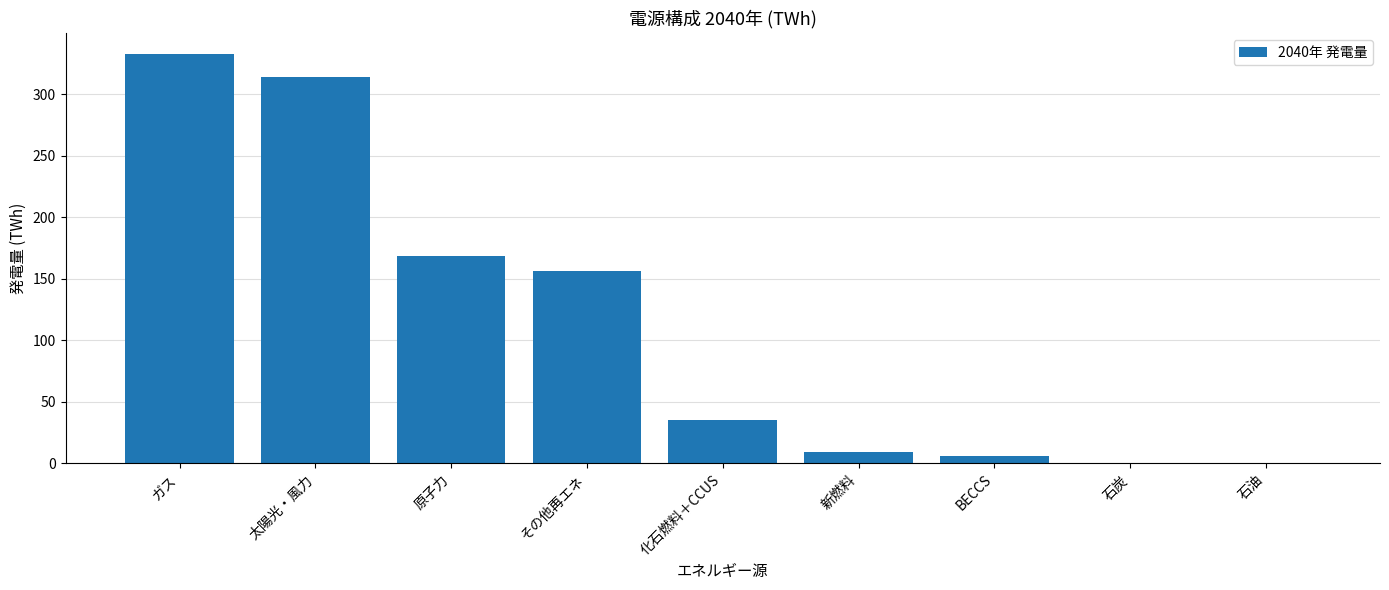

The chart shows a value of 9.3 at 新燃料. True or false?

True